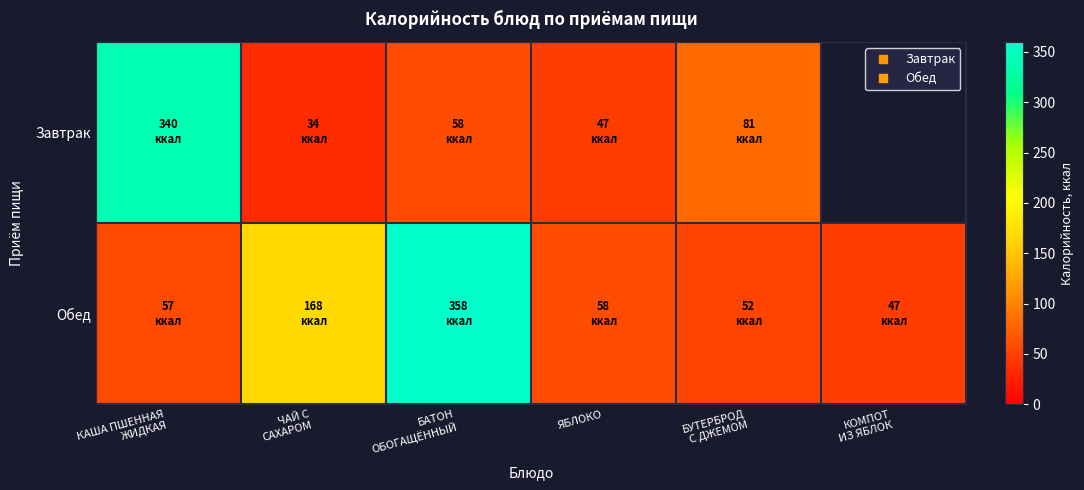

Rank the series at ЧАЙ С САХАРОМ from highest to lowest value.

Обед, Завтрак